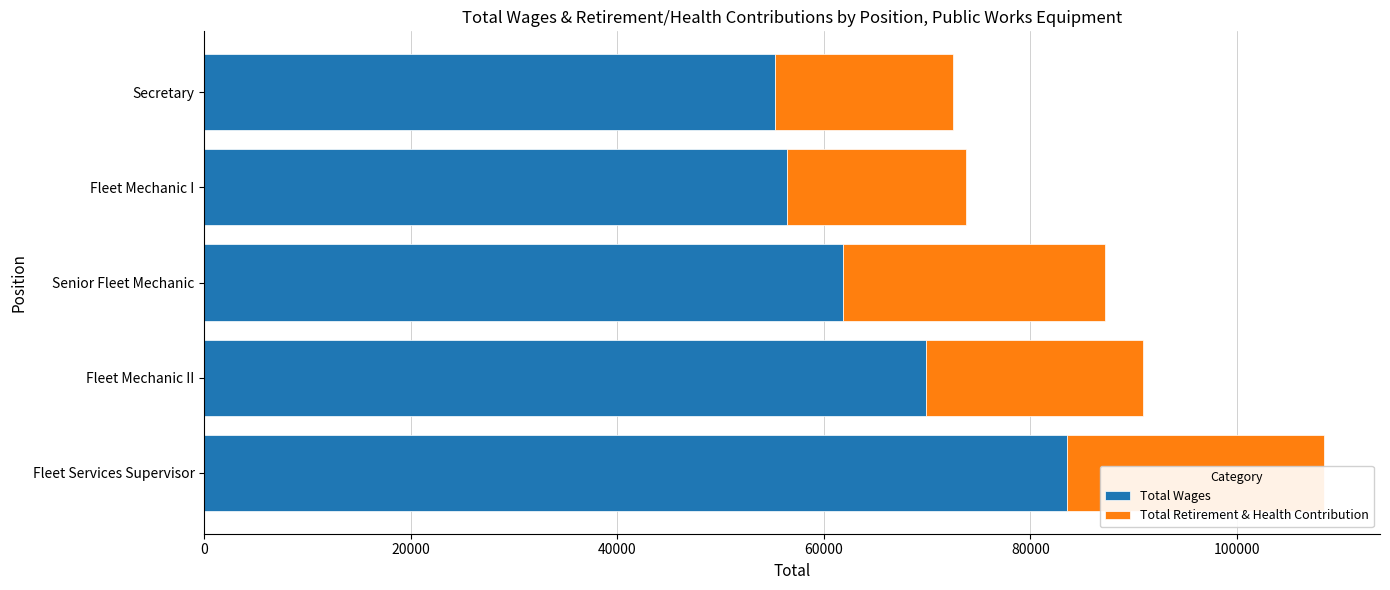

What is the average value of the Total Wages series?

65404